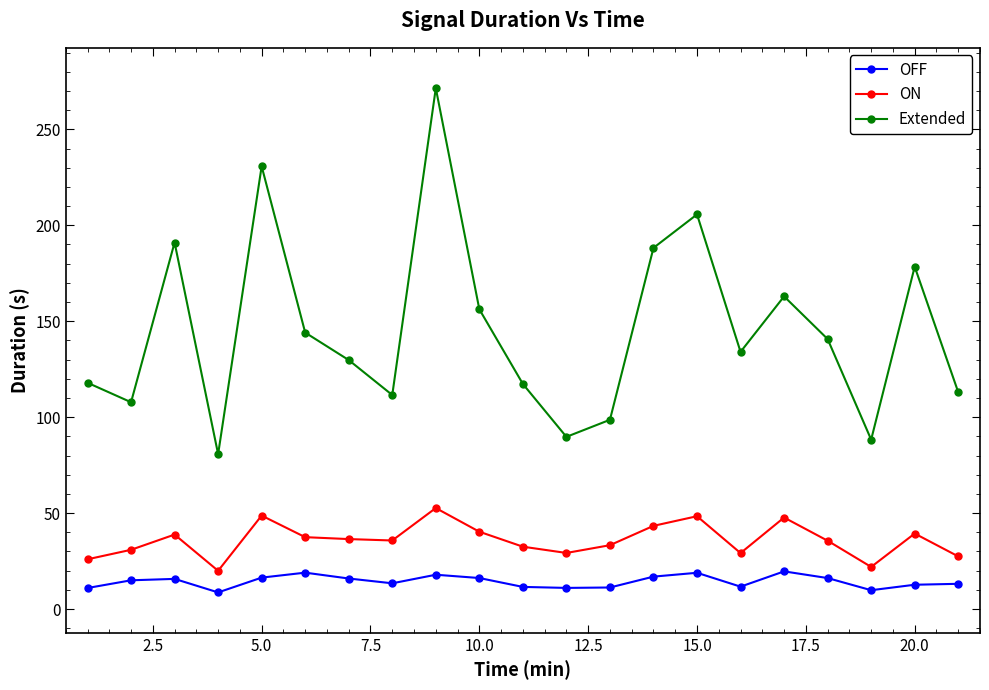

Which series has the largest range (max minus min)?

Extended